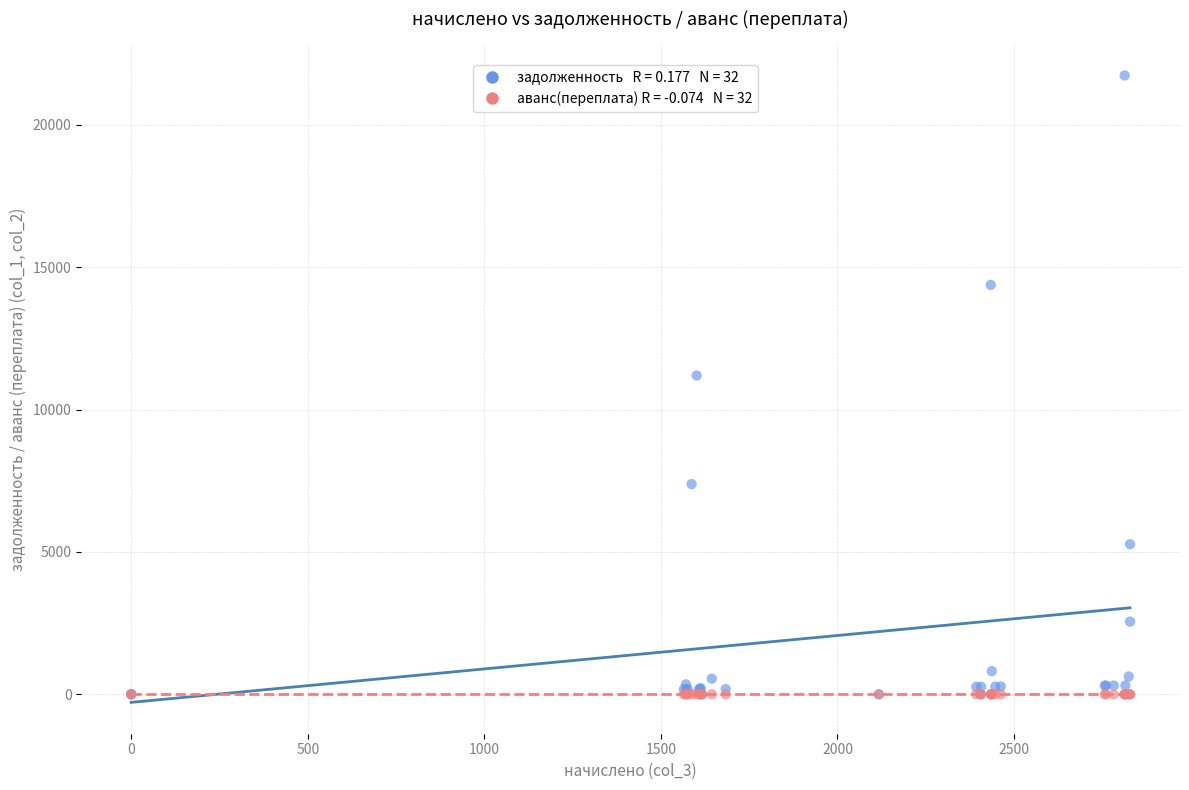

Across all series, what Y value is closest to 10866?

11196.4